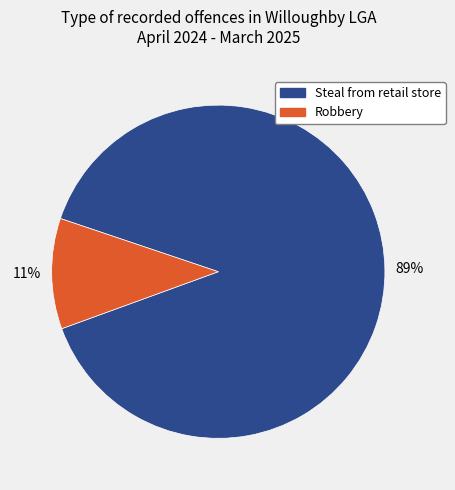

Between Robbery and Steal from retail store, which is larger?

Steal from retail store